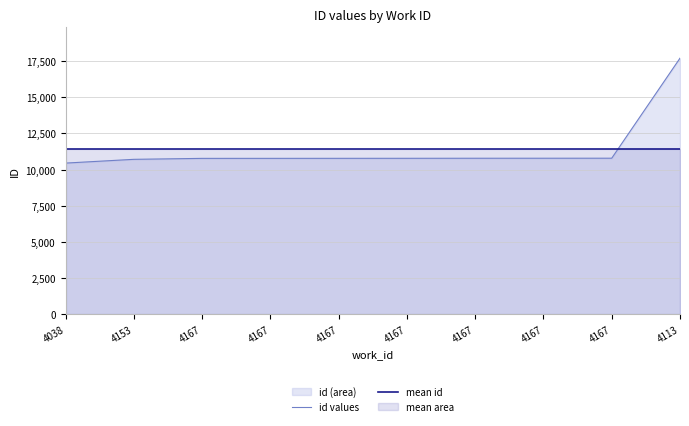

How many lines are shown in the chart?

2